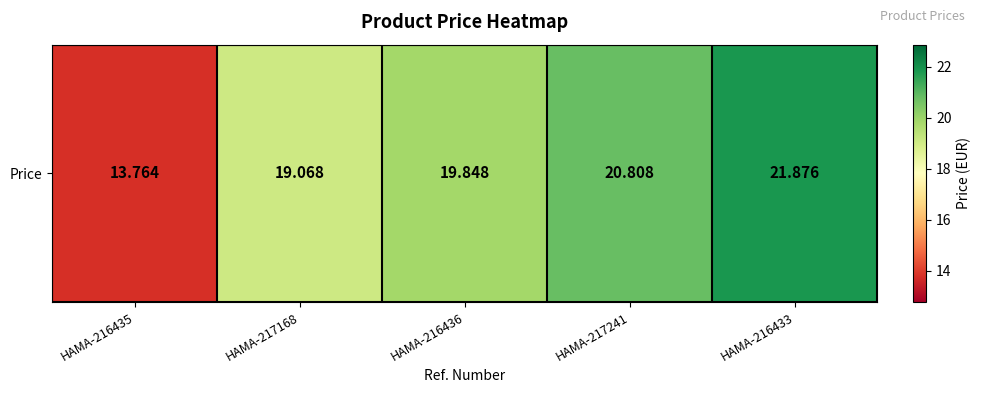

Which category has the highest value across all series?

HAMA-216433